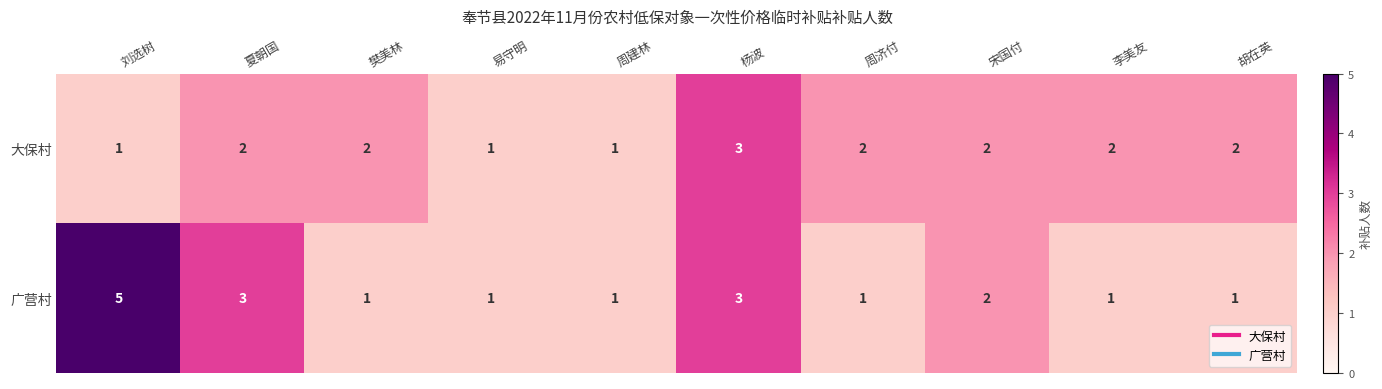

Which series has the largest total across all categories?

广营村